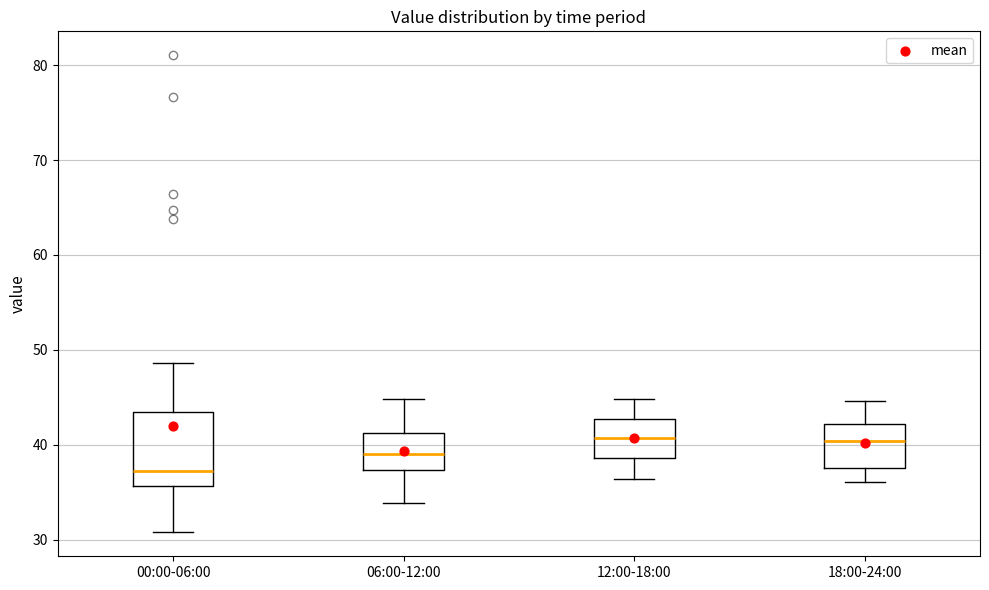

Comparing the boxes themselves (not the whiskers), which one is the tallest?

00:00-06:00